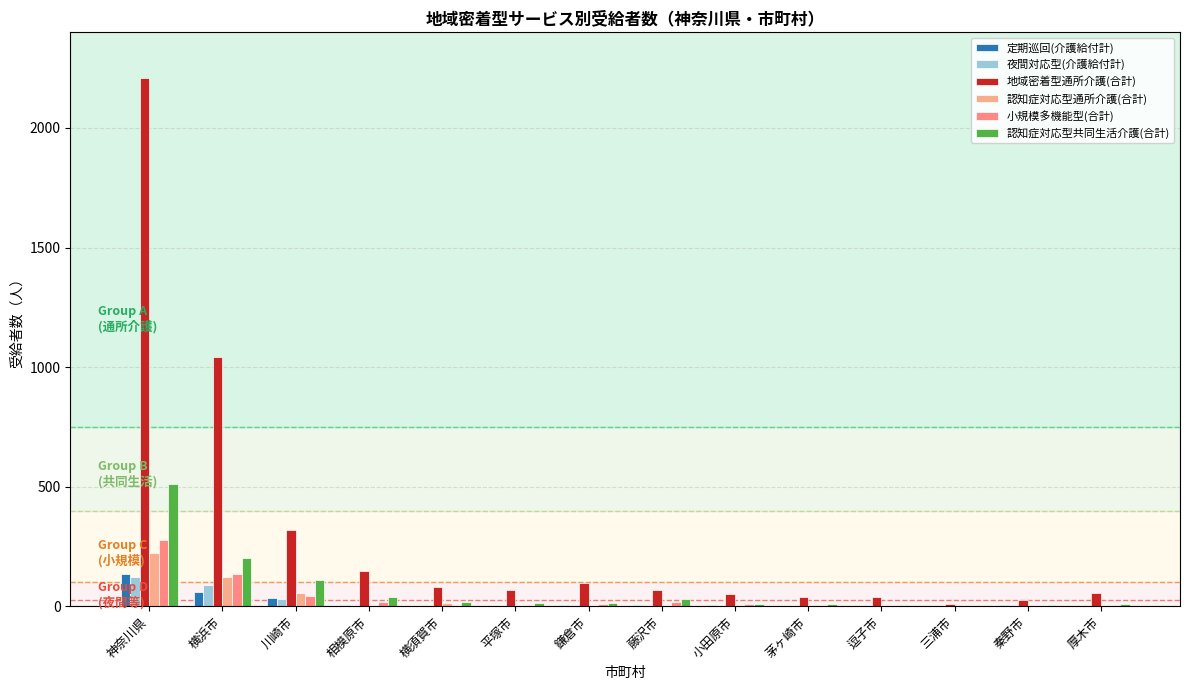

Are the bars horizontal?

No